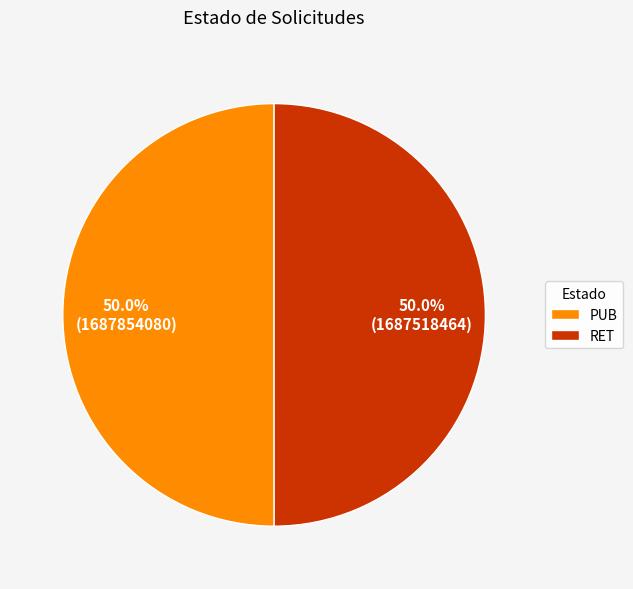

What portion of the pie excludes RET?

50.0%